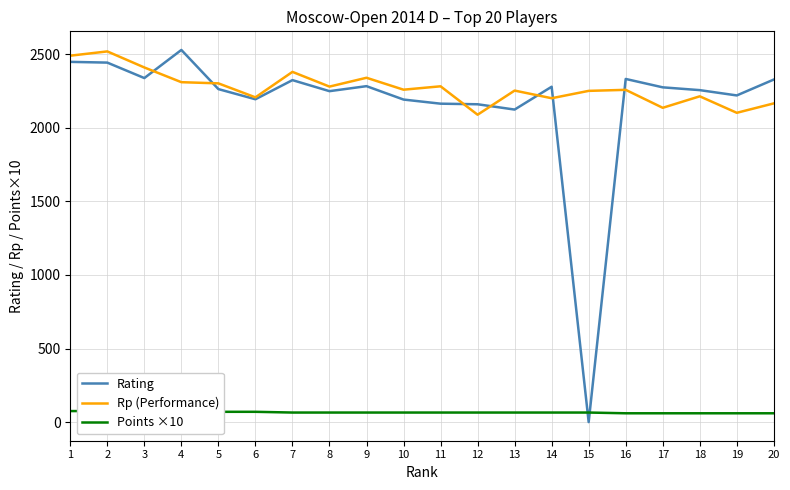

What is the average value of the Rating series?

2169